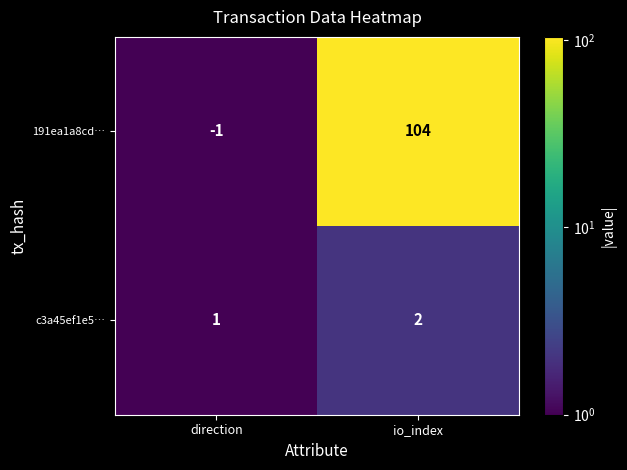

Which series has the widest spread of values?

191ea1a8cd…